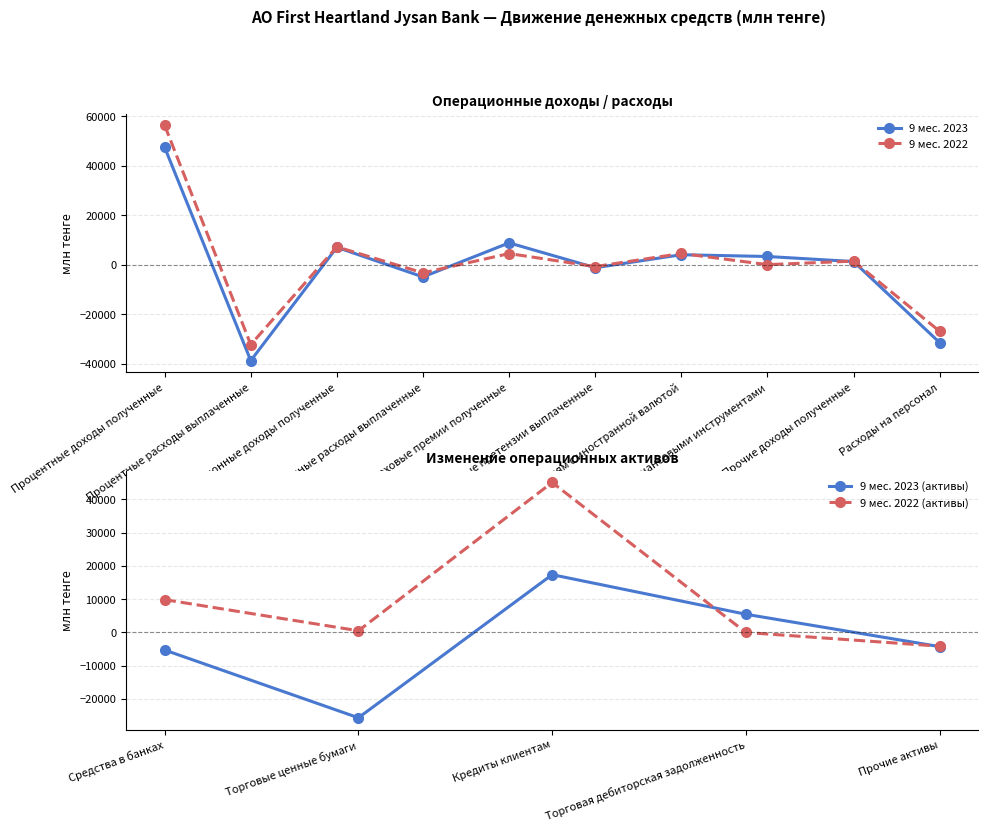

What are all the series names shown in the legend?

9 мес. 2023, 9 мес. 2022